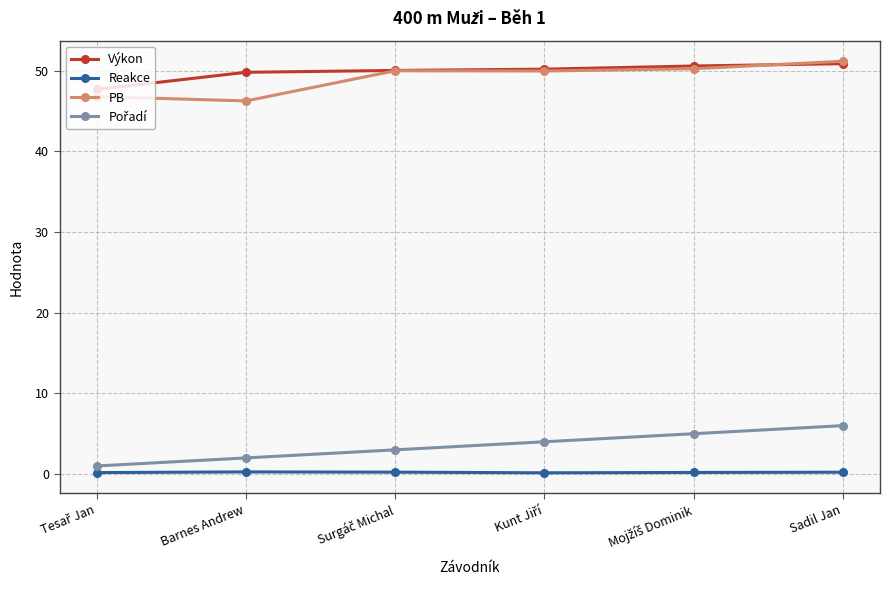

How many lines are shown in the chart?

4